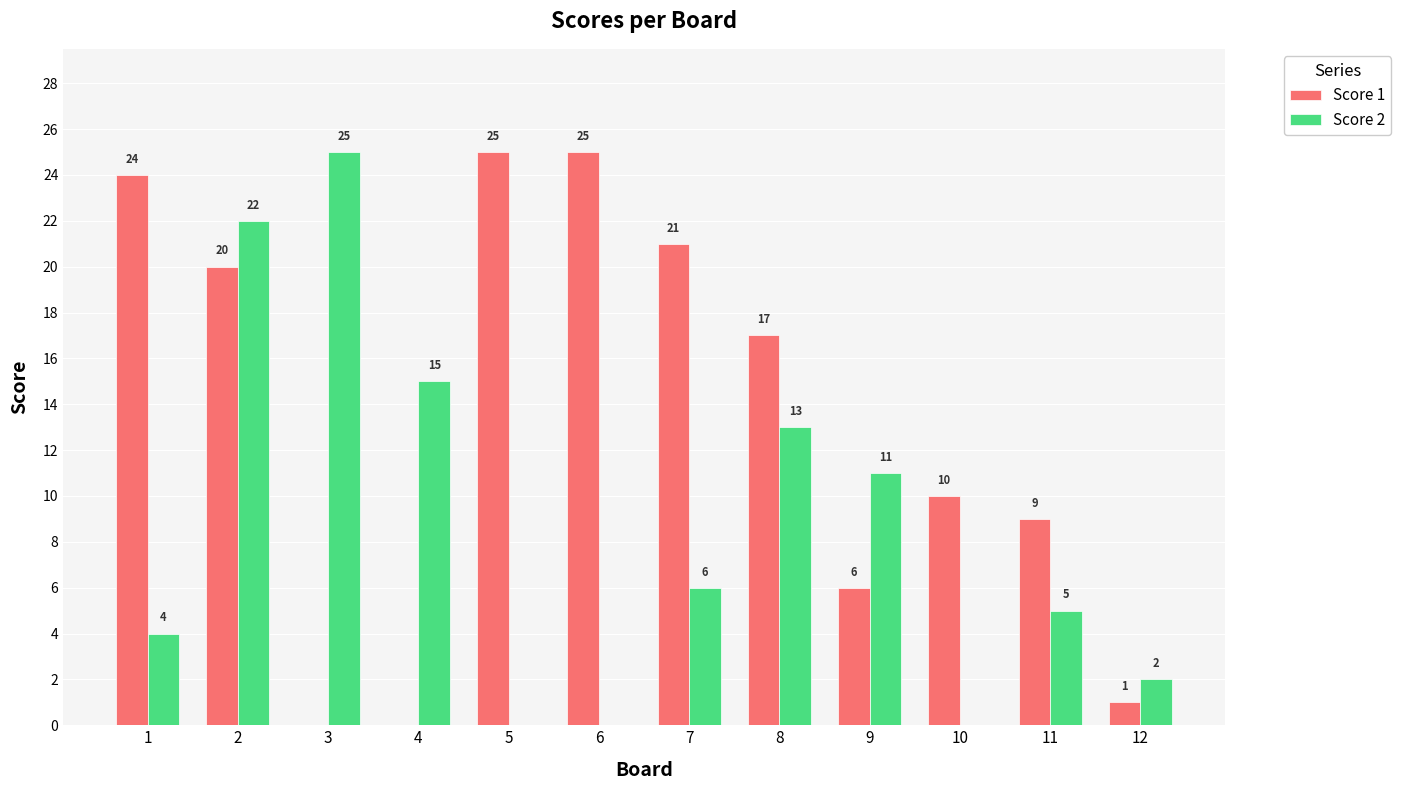

What is the difference between the Score 2 values at 2 and 3?

3